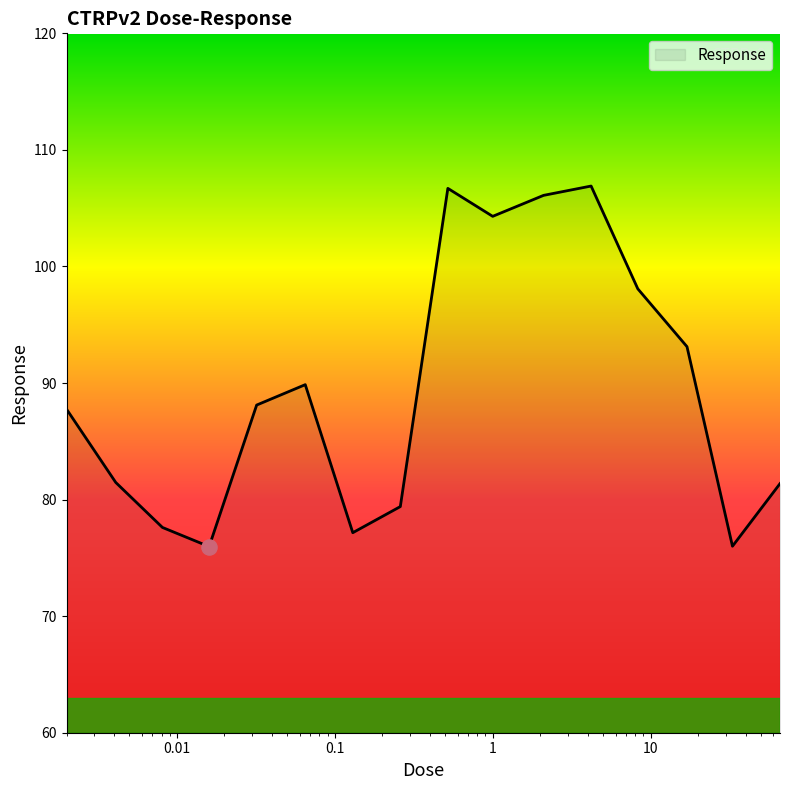

What is the greatest value displayed?

106.9